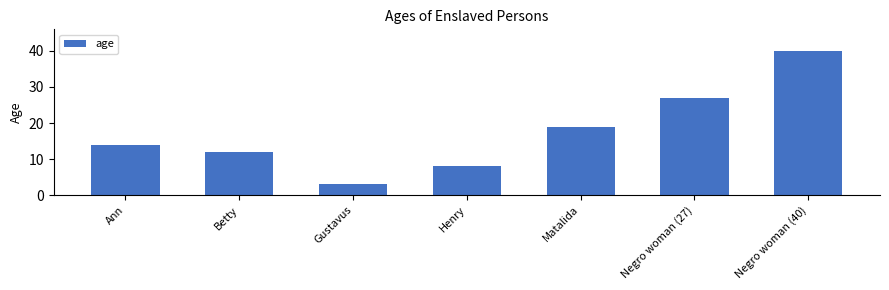

What is the value of the 7th bar from the left?

40